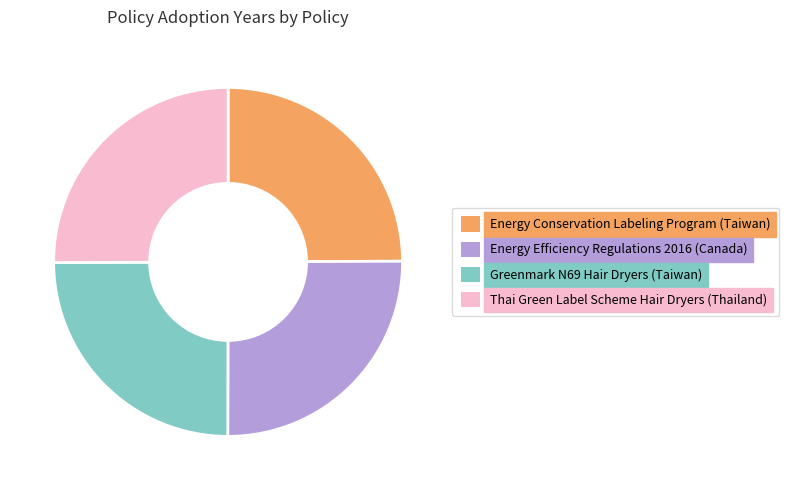

Is there a majority slice in this chart?

No